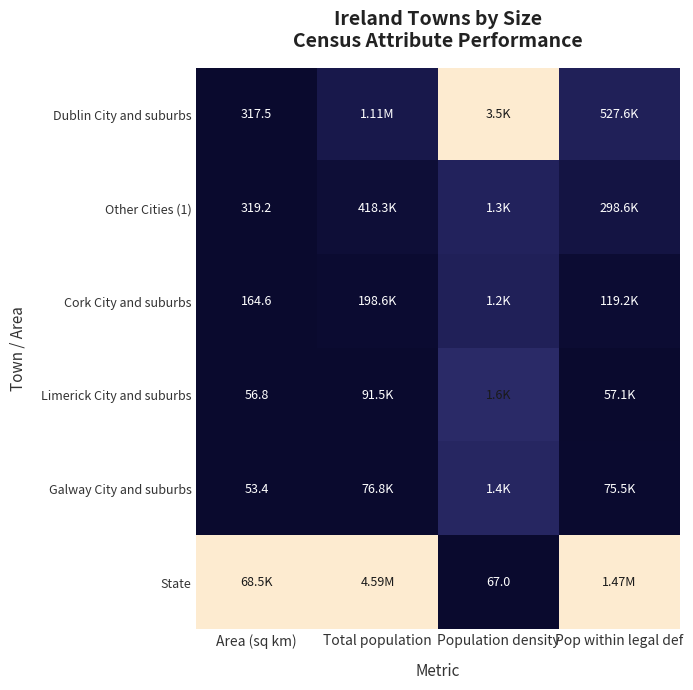

Which series changed the most between Population density and Pop within legal def?

State